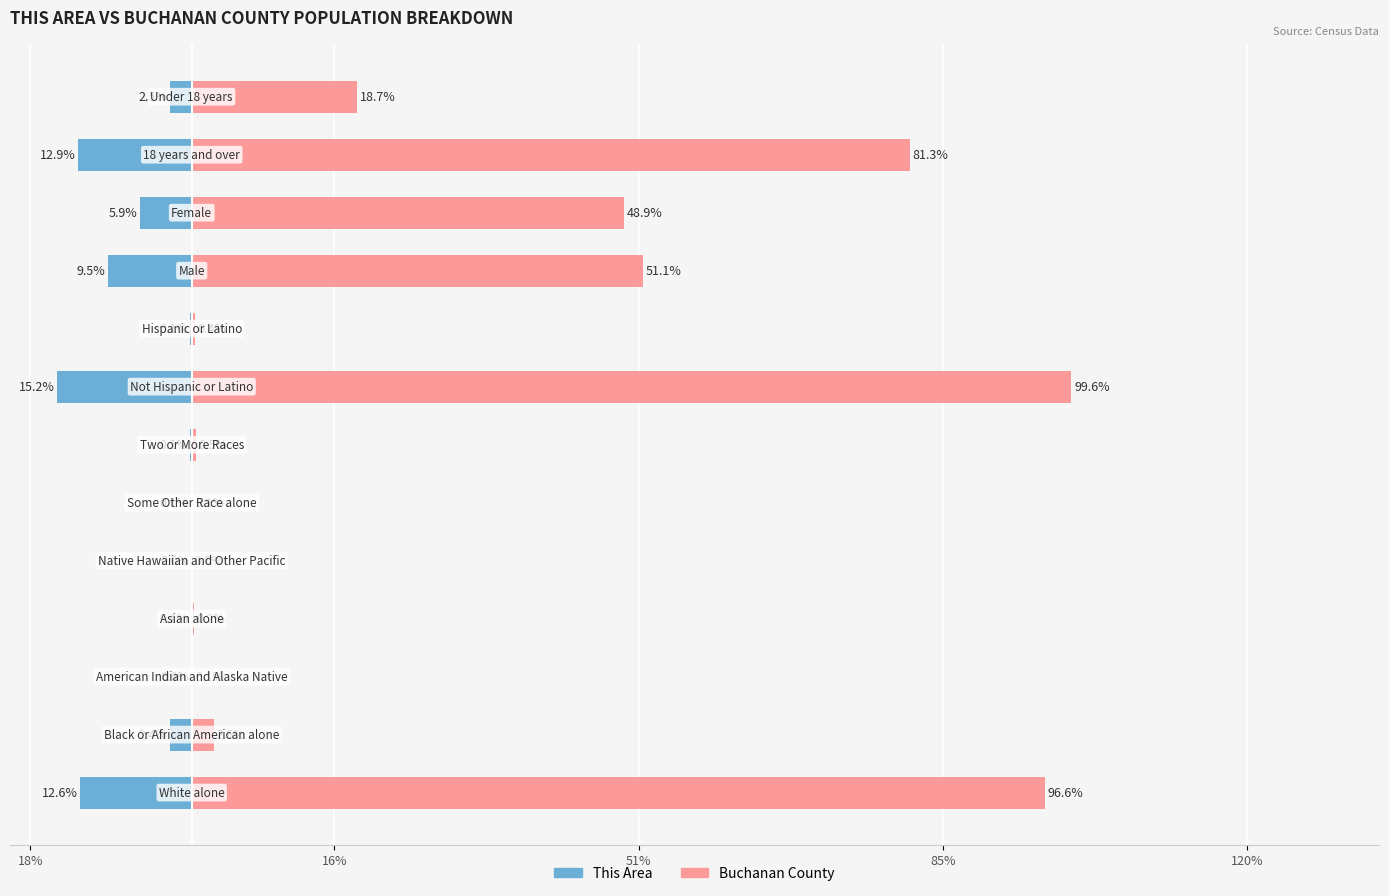

Rank the series at 10 from lowest to highest value.

This Area, Buchanan County